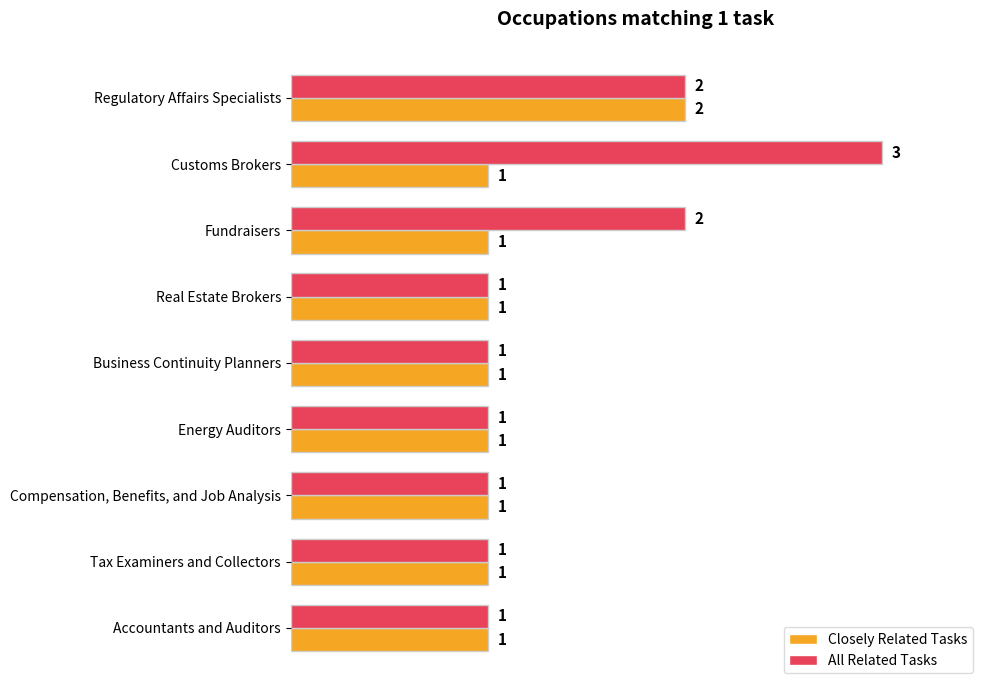

What are all the series names shown in the legend?

Closely Related Tasks, All Related Tasks